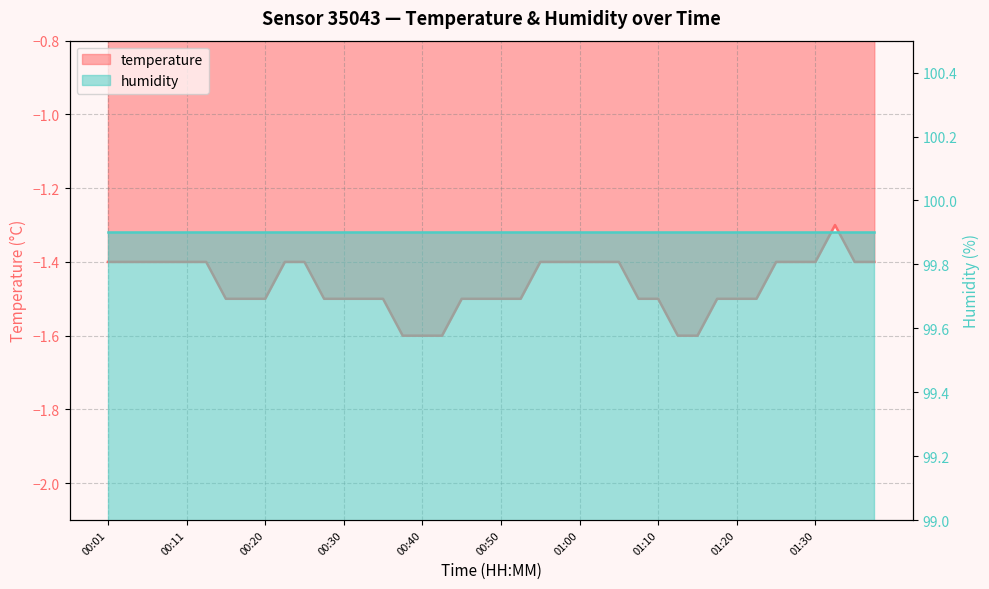

Rank the categories by value from lowest to highest.

00:38, 00:40, 00:42, 01:13, 01:15, 00:15, 00:18, 00:20, 00:28, 00:30, 00:33, 00:35, 00:45, 00:48, 00:50, 00:52, 01:07, 01:10, 01:18, 01:20, 01:22, 00:01, 00:03, 00:06, 00:08, 00:11, 00:13, 00:23, 00:25, 00:55, 00:57, 01:00, 01:02, 01:05, 01:25, 01:27, 01:30, 01:35, 01:37, 01:32